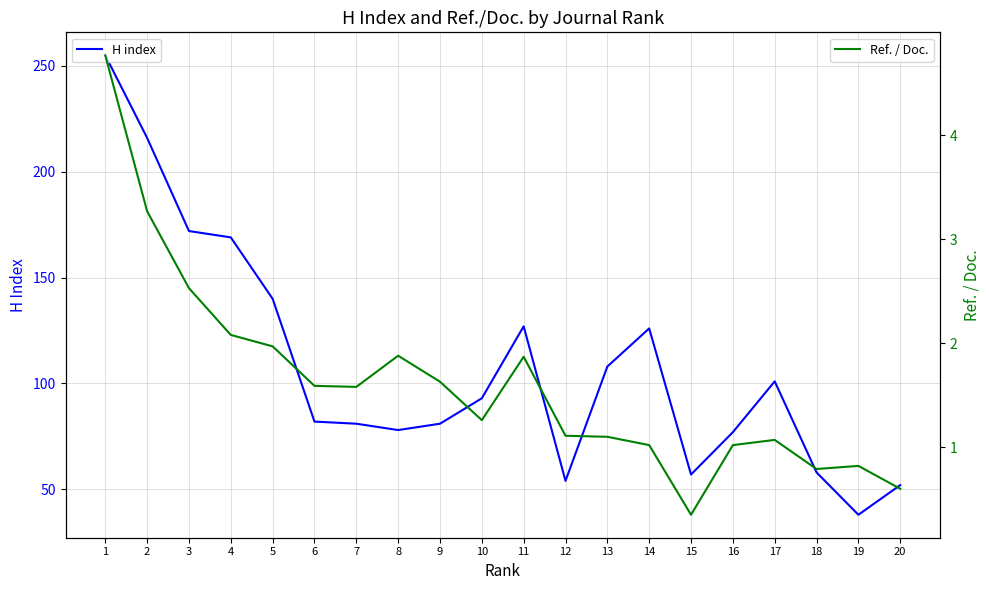

True or false: H index and Ref. / Doc. cross at least once.

False